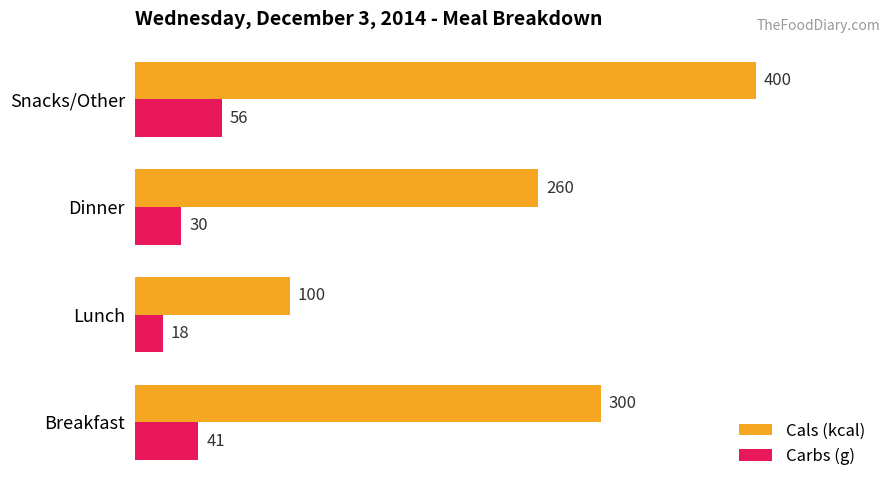

What is the maximum value for Cals (kcal)?

400